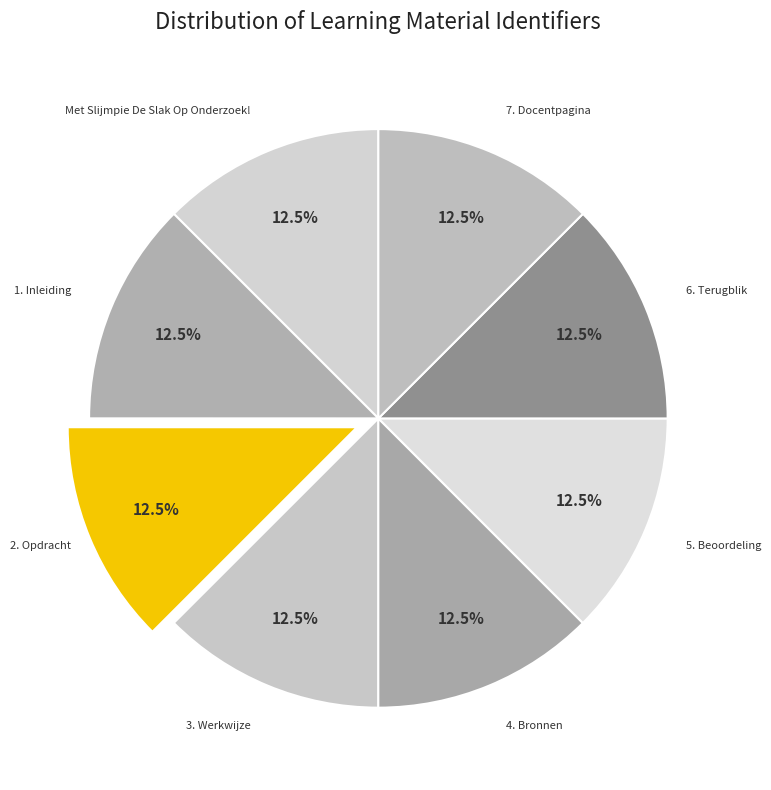

Approximately how many times larger is the value at 4. Bronnen compared to 7. Docentpagina?

1.0